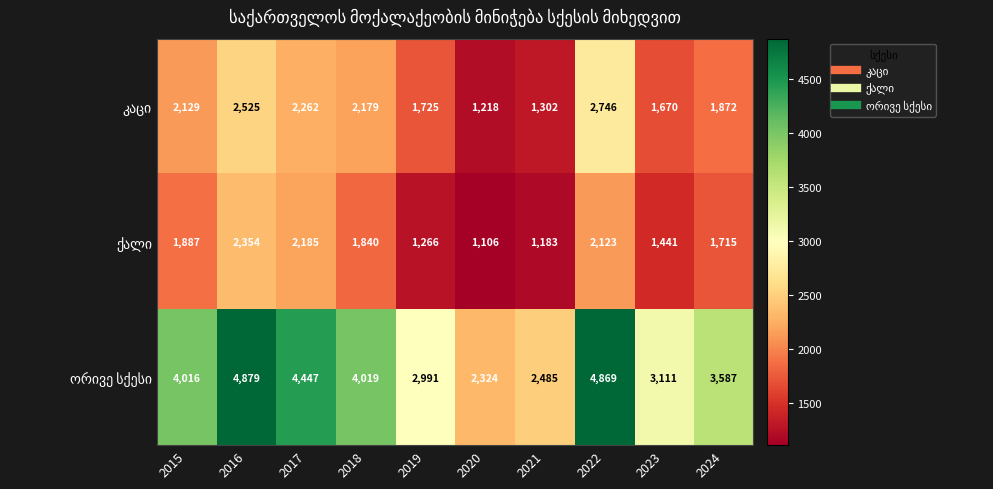

What is the greatest value displayed?

4879